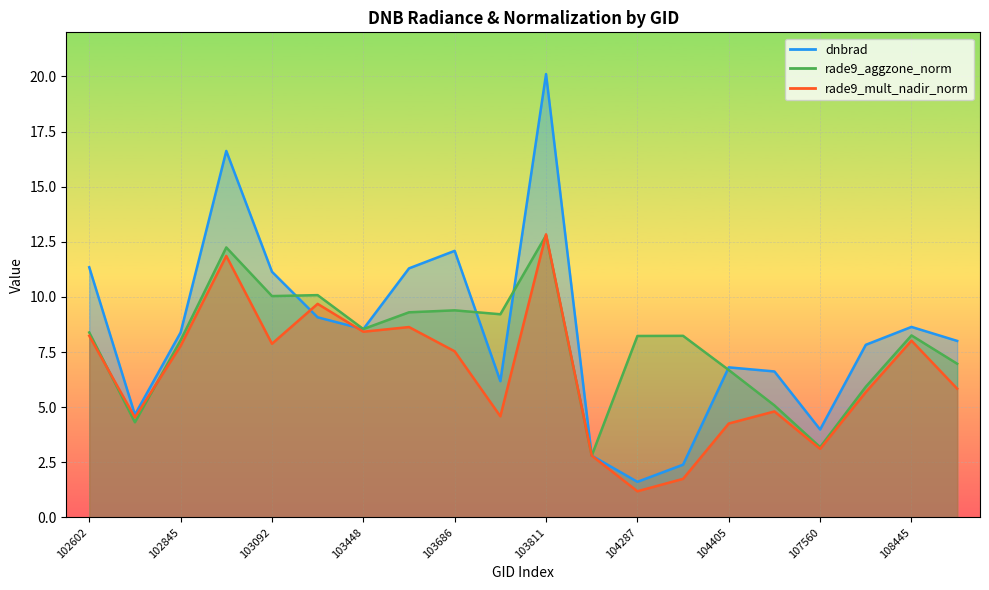

How many interior local valleys does the rade9_aggzone_norm series have?

6